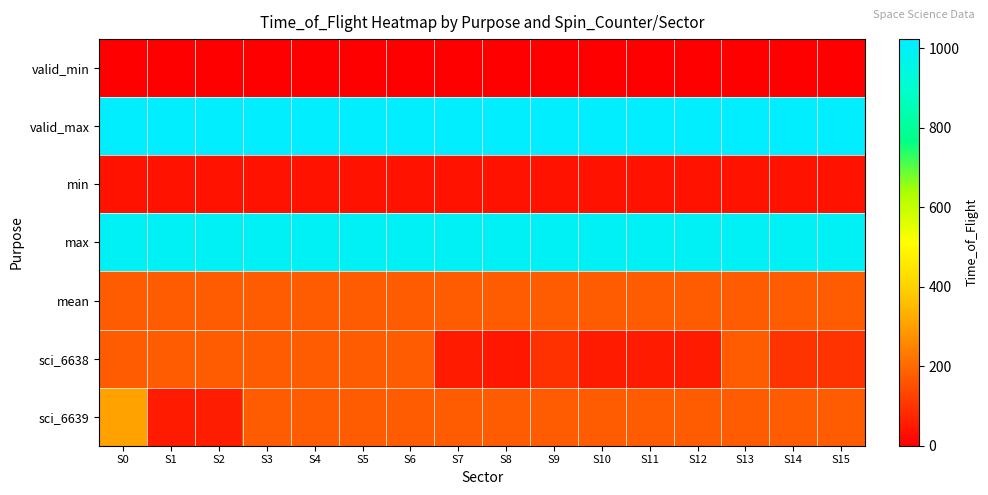

Count the number of data series in this chart.

7